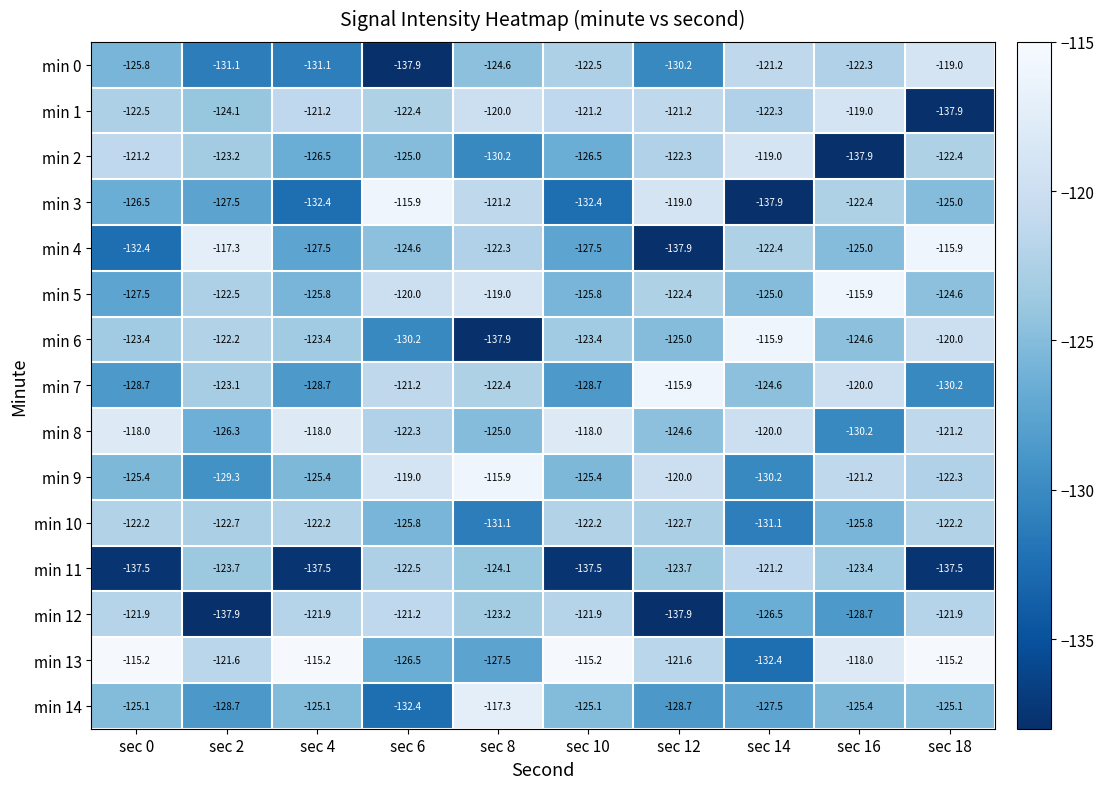

Read the min 3 value at sec 18.

-125.0